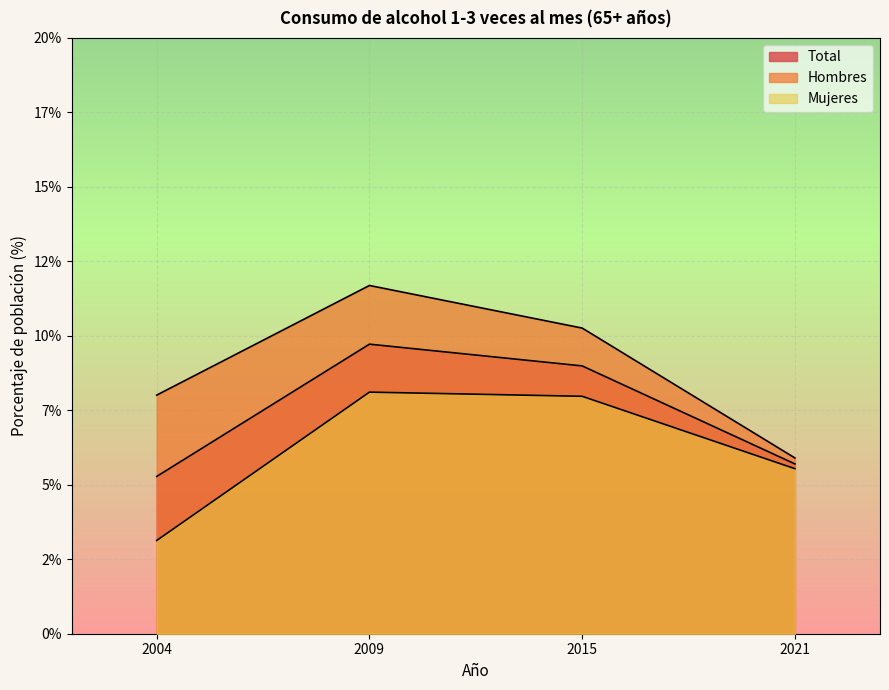

At which label does Hombres reach its peak?

2009